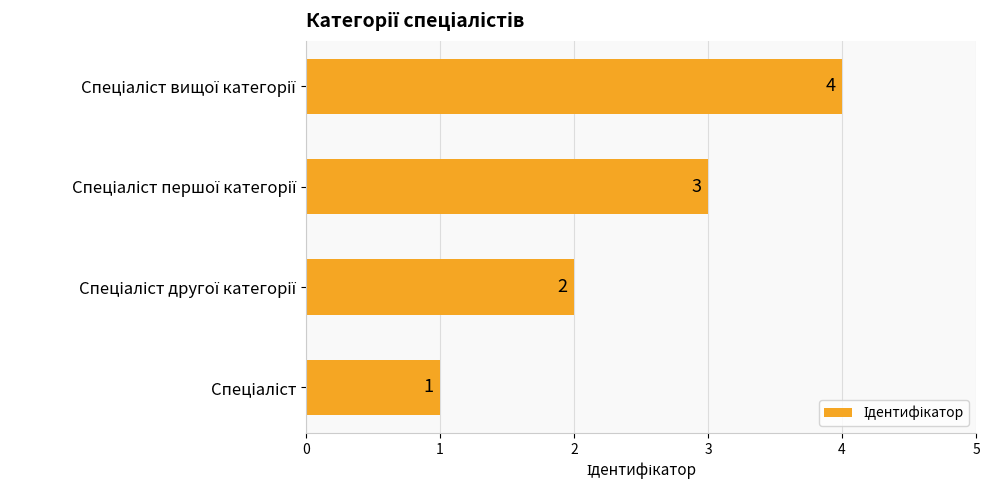

What is the difference between the maximum and minimum values?

3